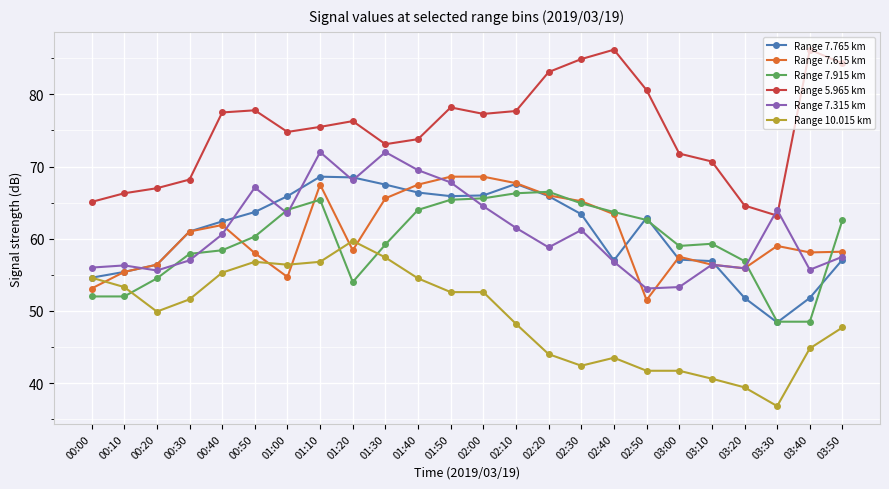

True or false: Range 10.015 km and Range 7.315 km intersect in this chart.

False